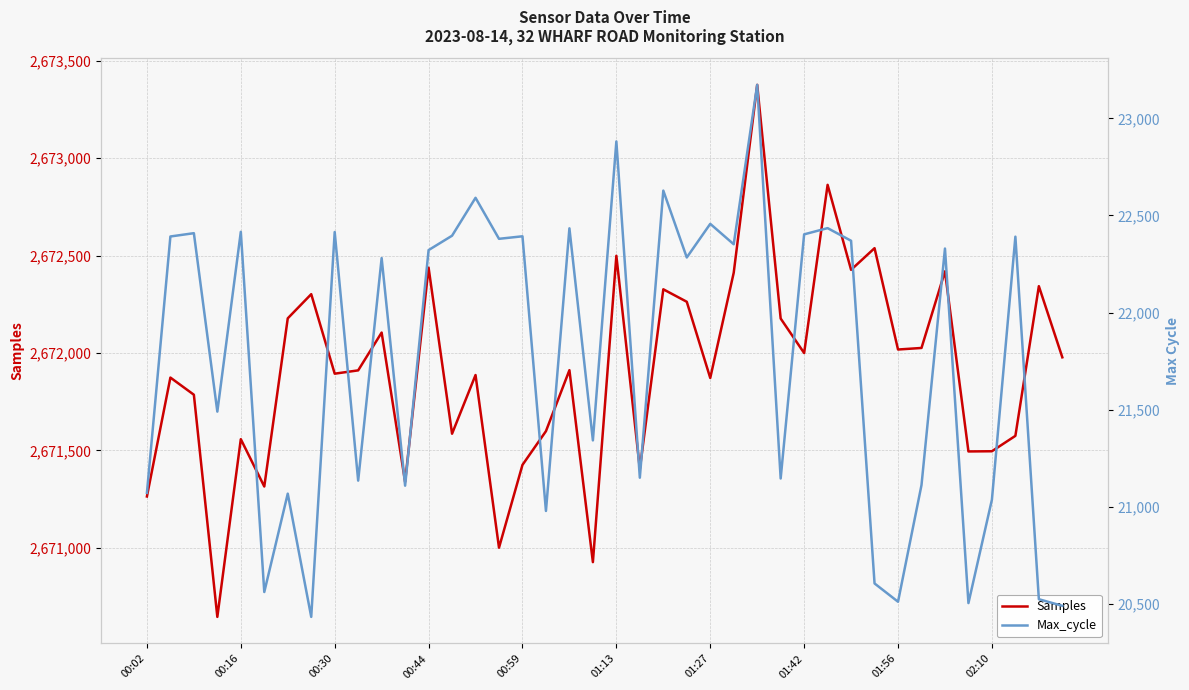

What is the minimum value for Samples?

2670646